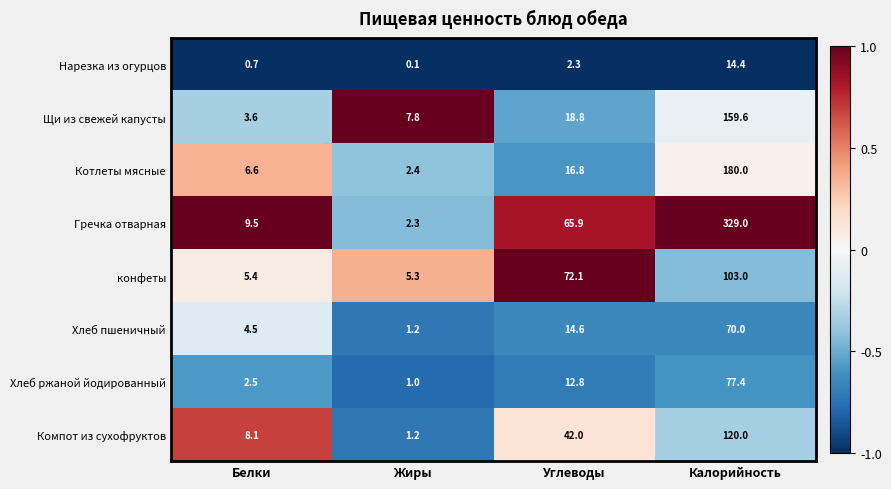

What is the maximum value shown in the chart?

329.0